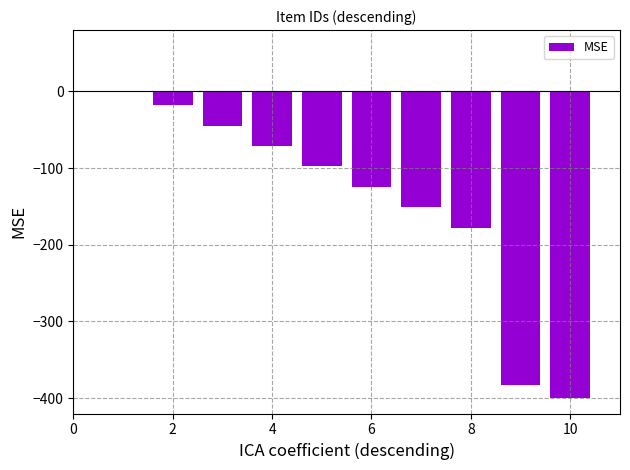

How many series are shown in this chart?

1